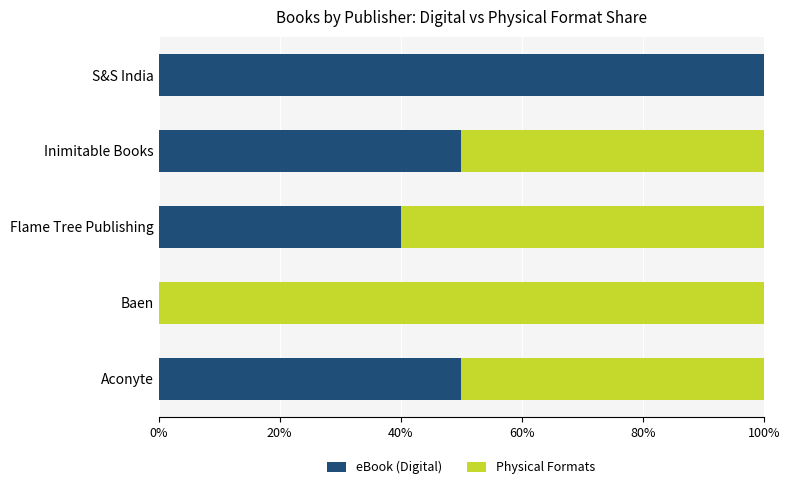

What is the total value across all series at Inimitable Books?

100